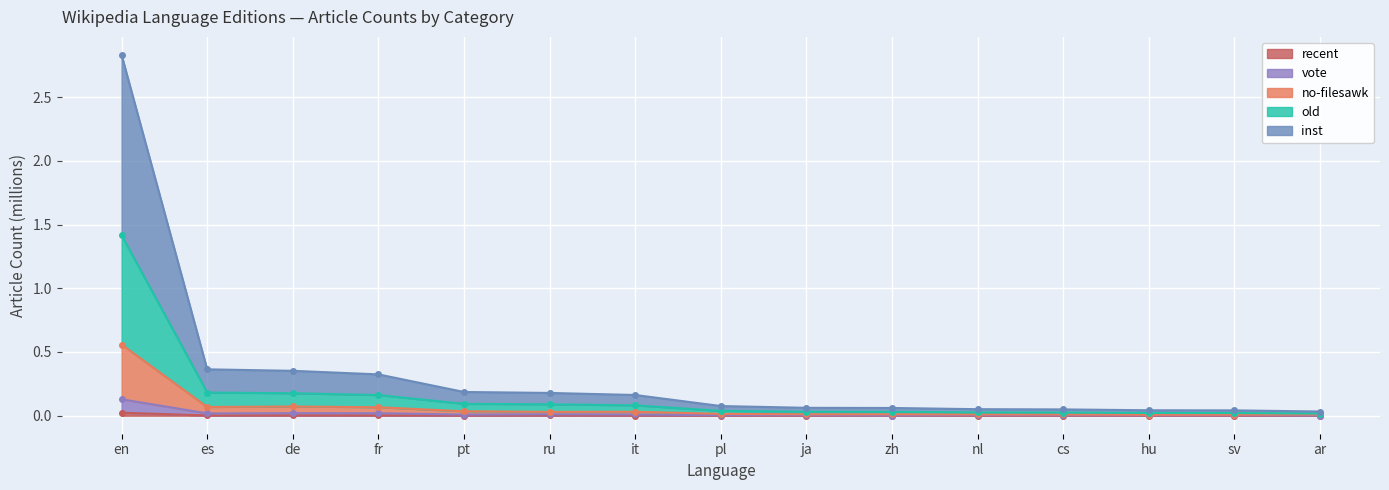

Is the value of old at pt greater than the value of recent at hu?

Yes